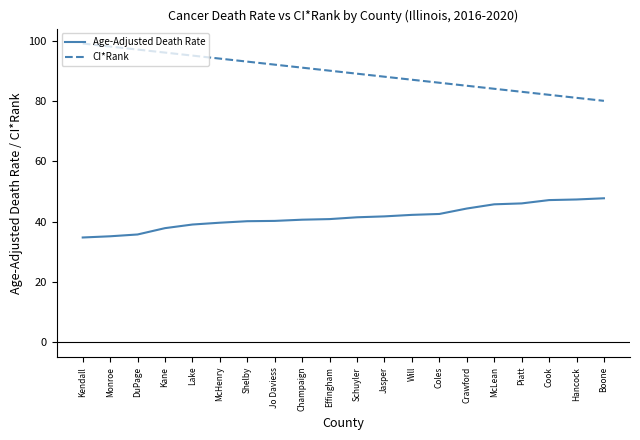

Rank the series by their maximum value, from lowest to highest.

Age-Adjusted Death Rate, CI*Rank